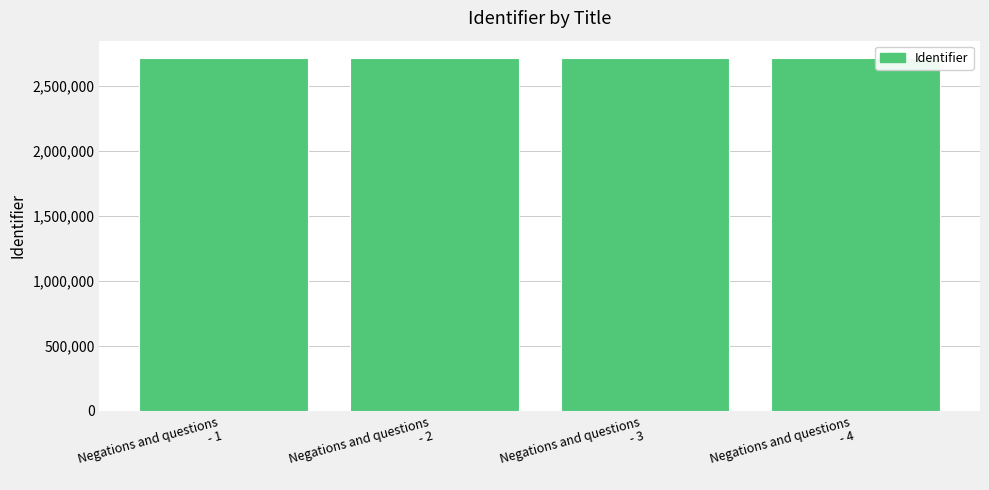

How many bars are there in total?

4